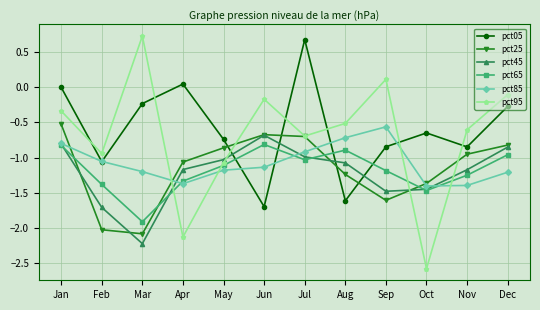

At which category does pct65 reach its first local valley?

Mar